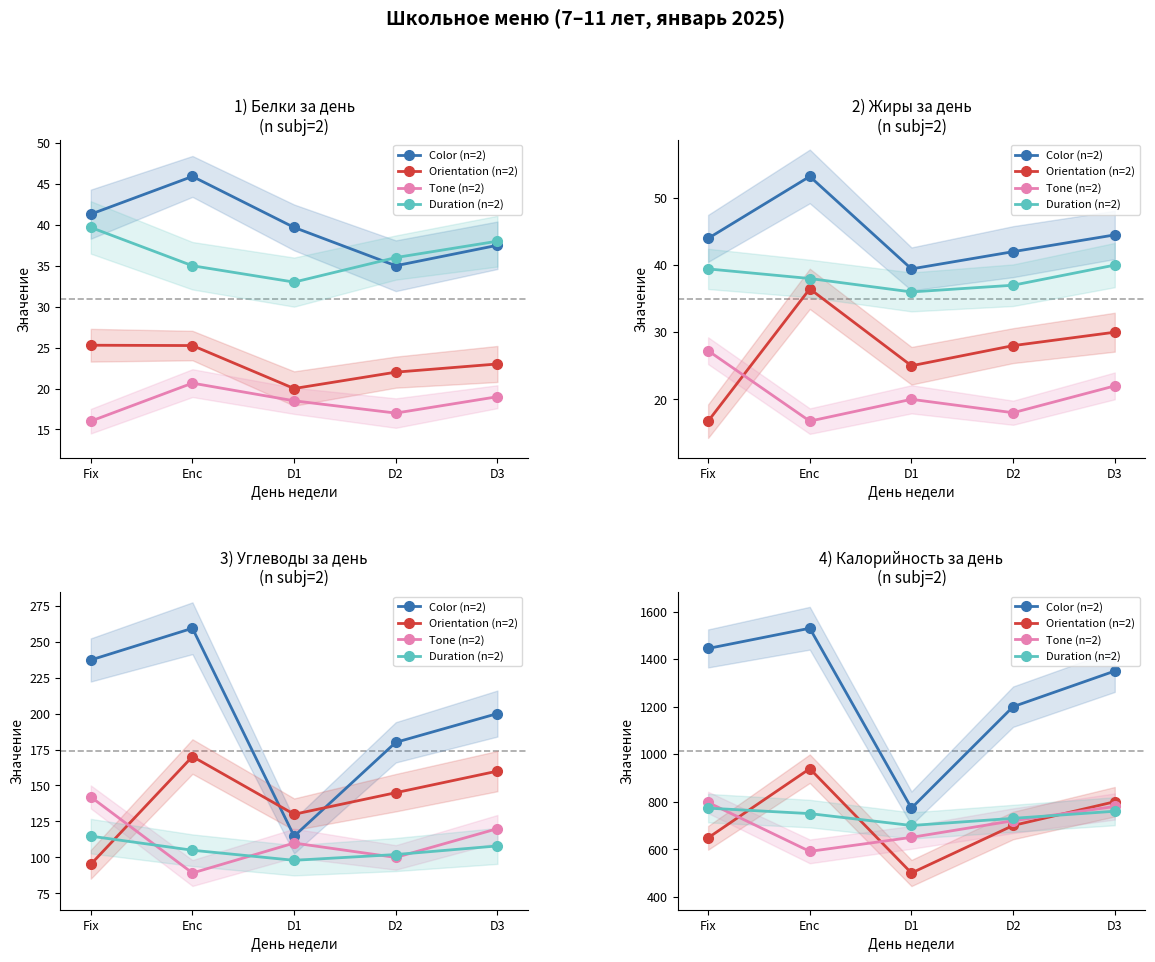

What is the sum of all Tone (n=2) values?

3538